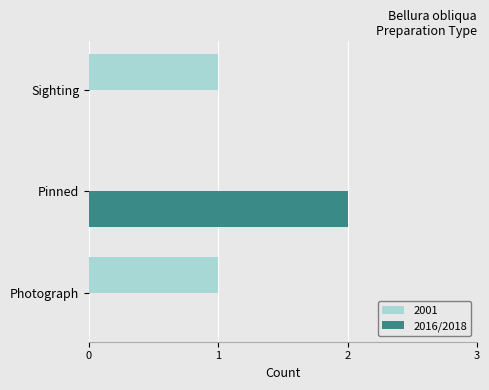

Which category has the highest value across all series?

Pinned